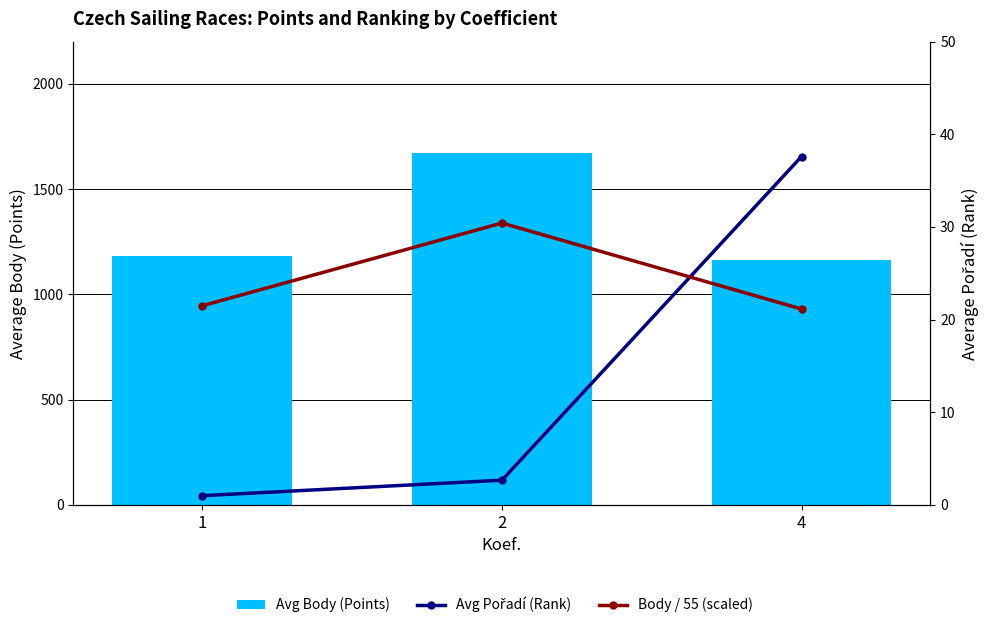

What is the sum of all Body / 55 (scaled) values?

73.1